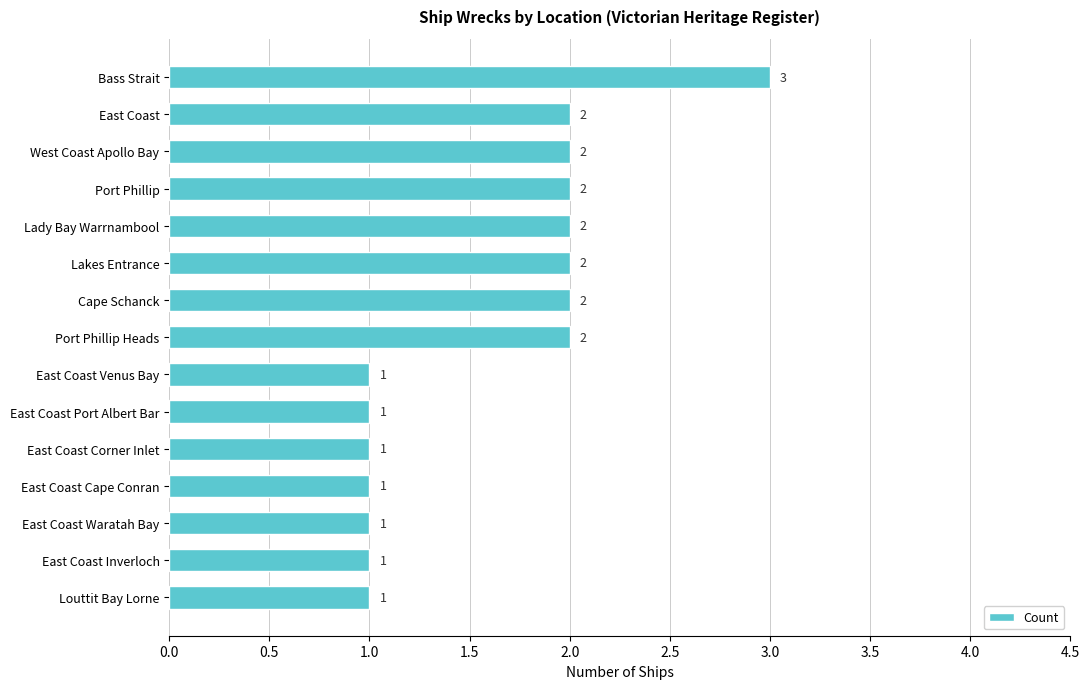

How many distinct data groups are displayed?

1